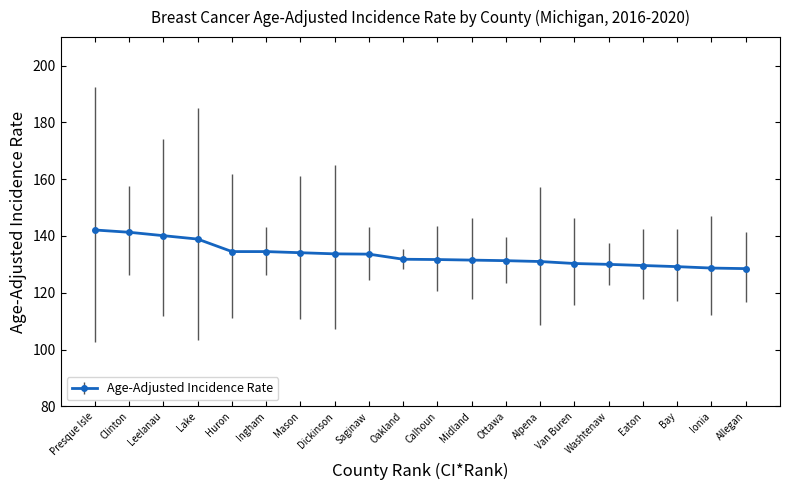

What value does the data have at Leelanau?

140.1